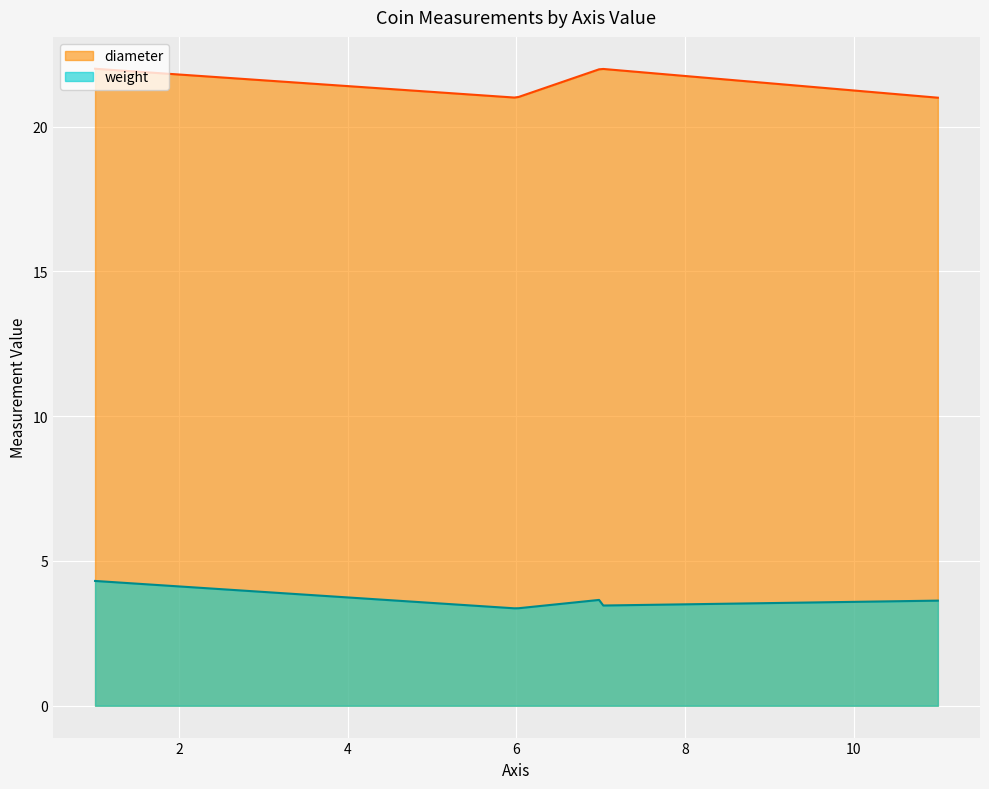

What is the label of the 4th point from the left?

7